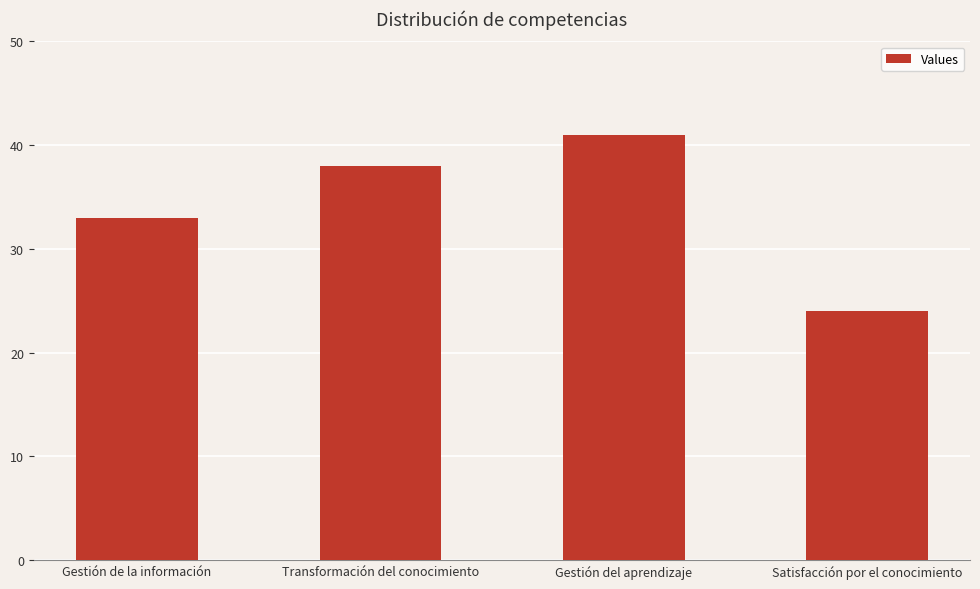

What is the ratio of the value at Satisfacción por el conocimiento to the value at Transformación del conocimiento?

0.6